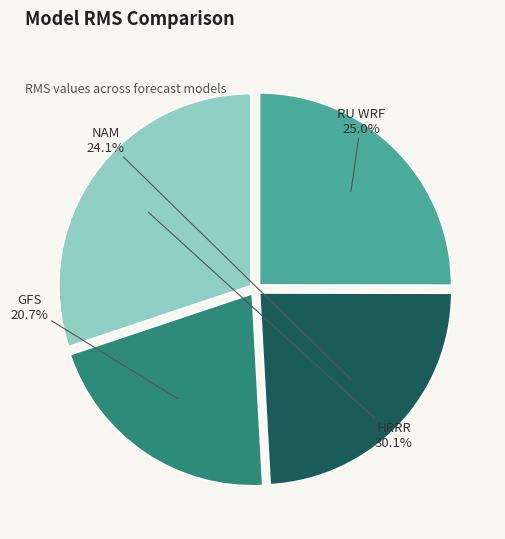

Approximately how many times larger is the value at RU WRF compared to NAM?

1.0